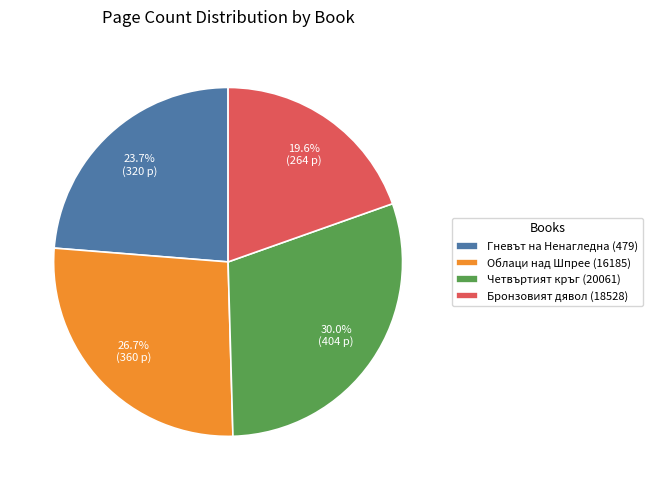

The Гневът на Ненагледна (479) slice represents 24% of the pie. True or false?

True